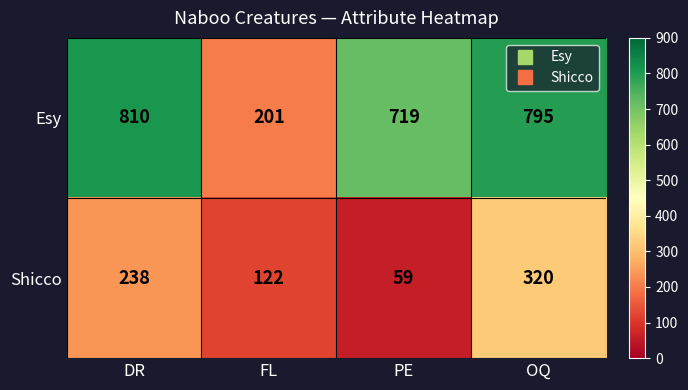

List the series in order of their peak value, lowest first.

Shicco, Esy